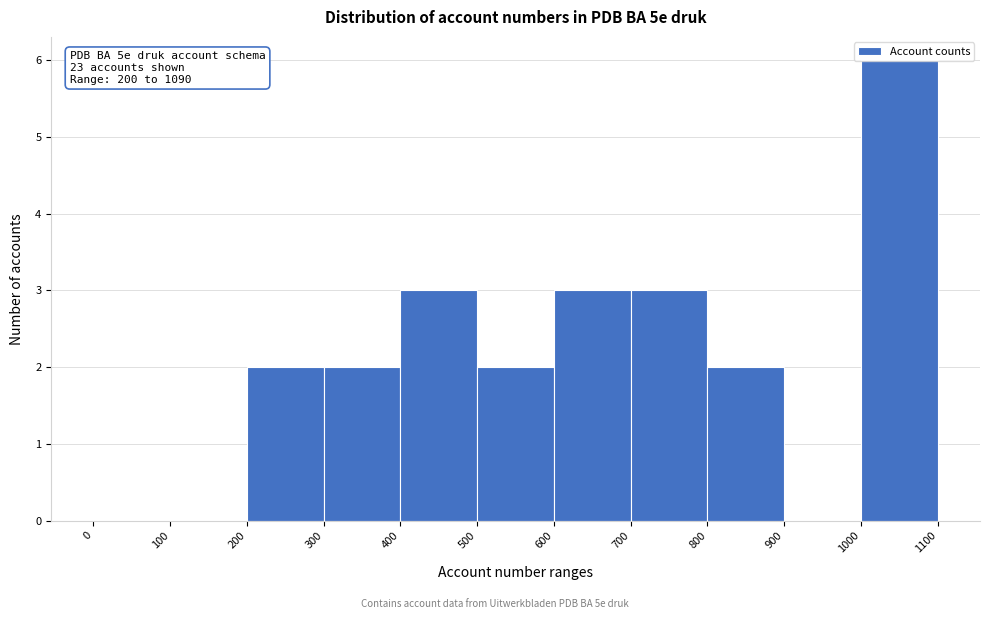

Over which range of the x-axis is the bar tallest?

1000 to 1100